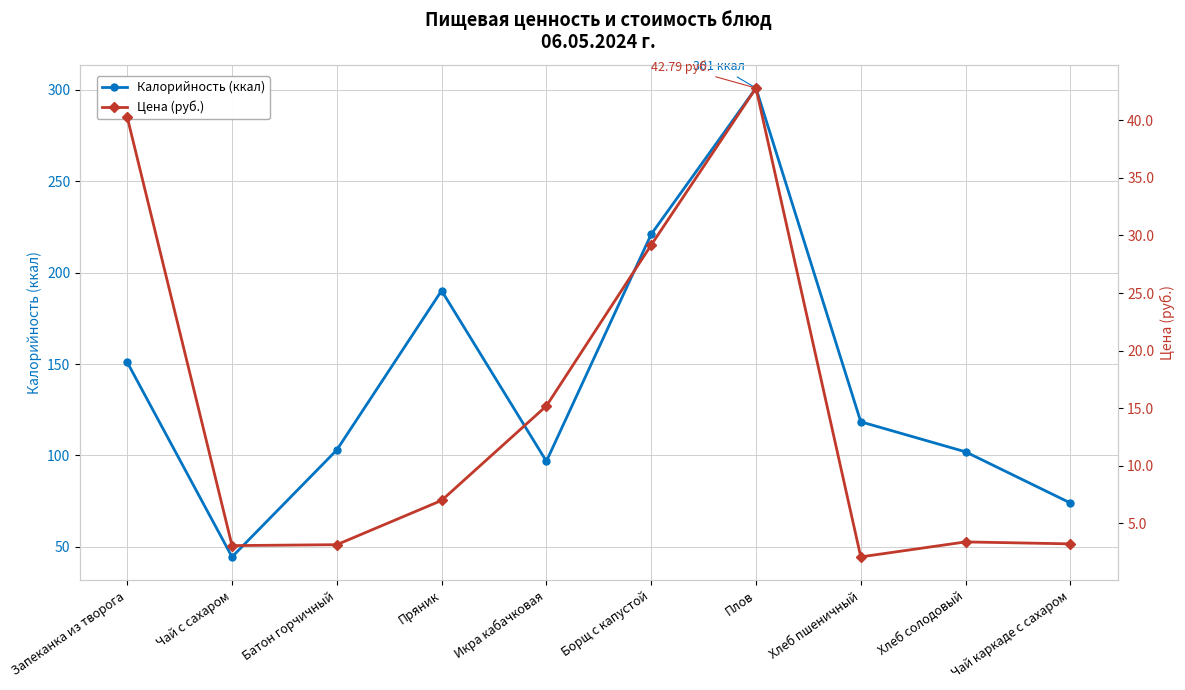

List the labels in order of Калорийность (ккал) value, smallest first.

Чай с сахаром, Чай каркаде с сахаром, Икра кабачковая, Хлеб солодовый, Батон горчичный, Хлеб пшеничный, Запеканка из творога, Пряник, Борщ с капустой, Плов